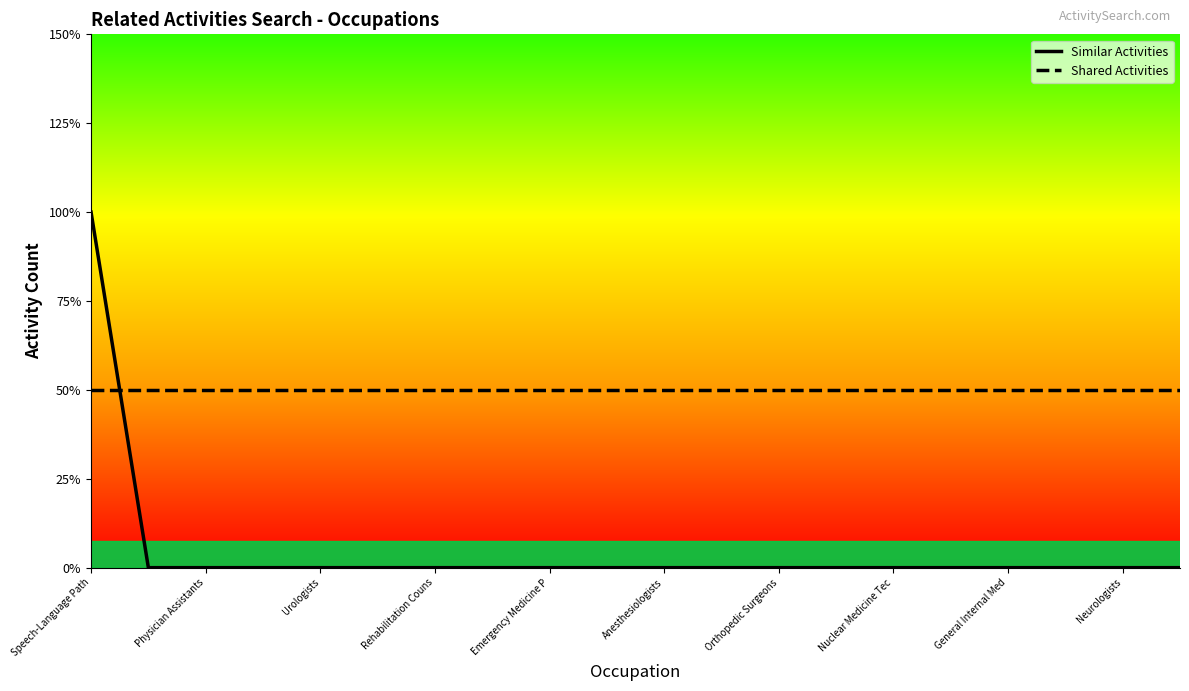

What are all the series names shown in the legend?

Similar Activities, Shared Activities